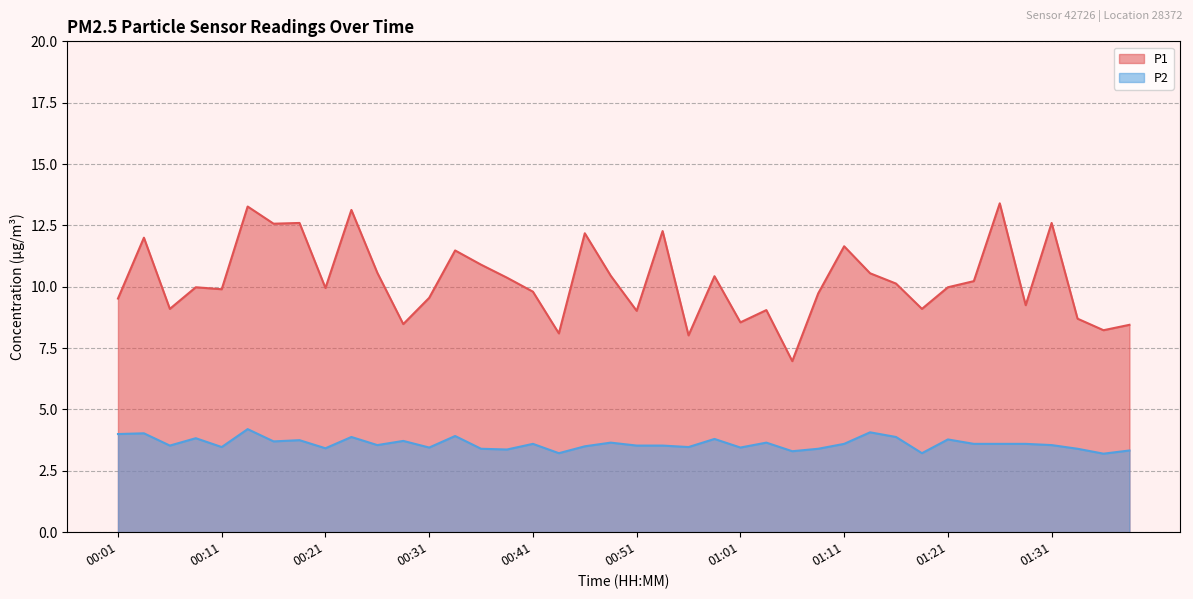

The value of P2 at 01:28 is 3.6. True or false?

True